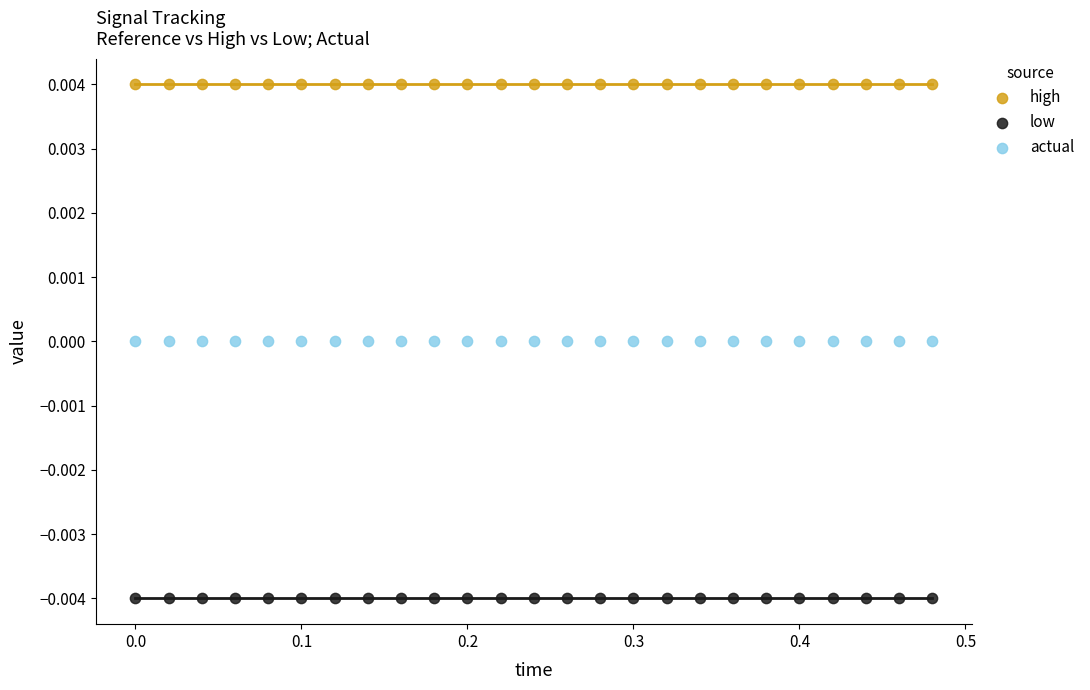

Which series reaches the maximum Y coordinate?

high